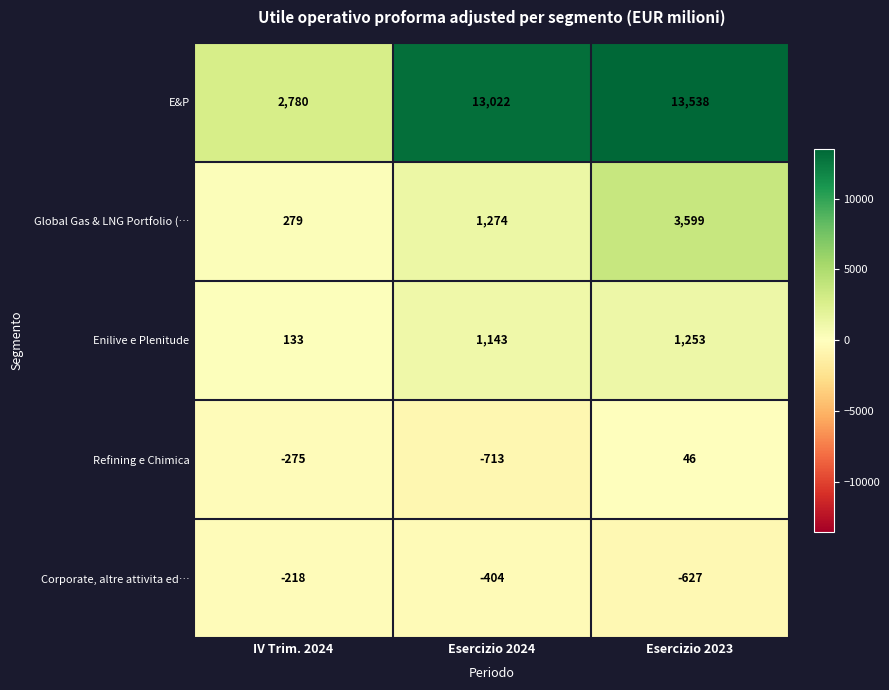

Which series has the widest spread of values?

E&P